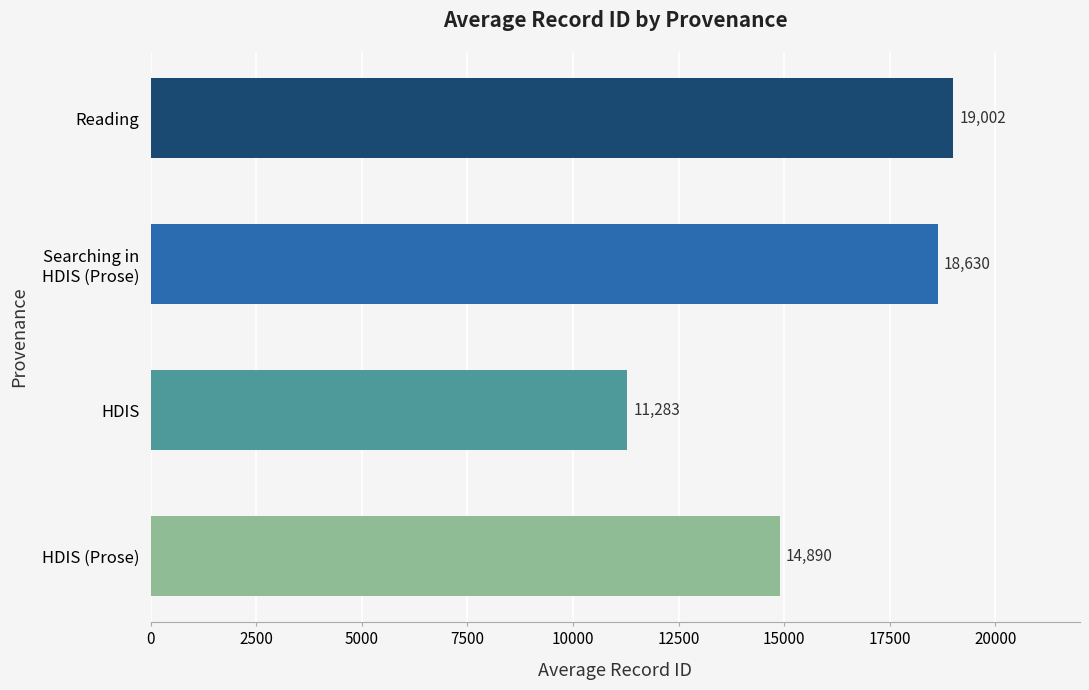

What is the difference between the values at HDIS (Prose) and Reading?

4112.0